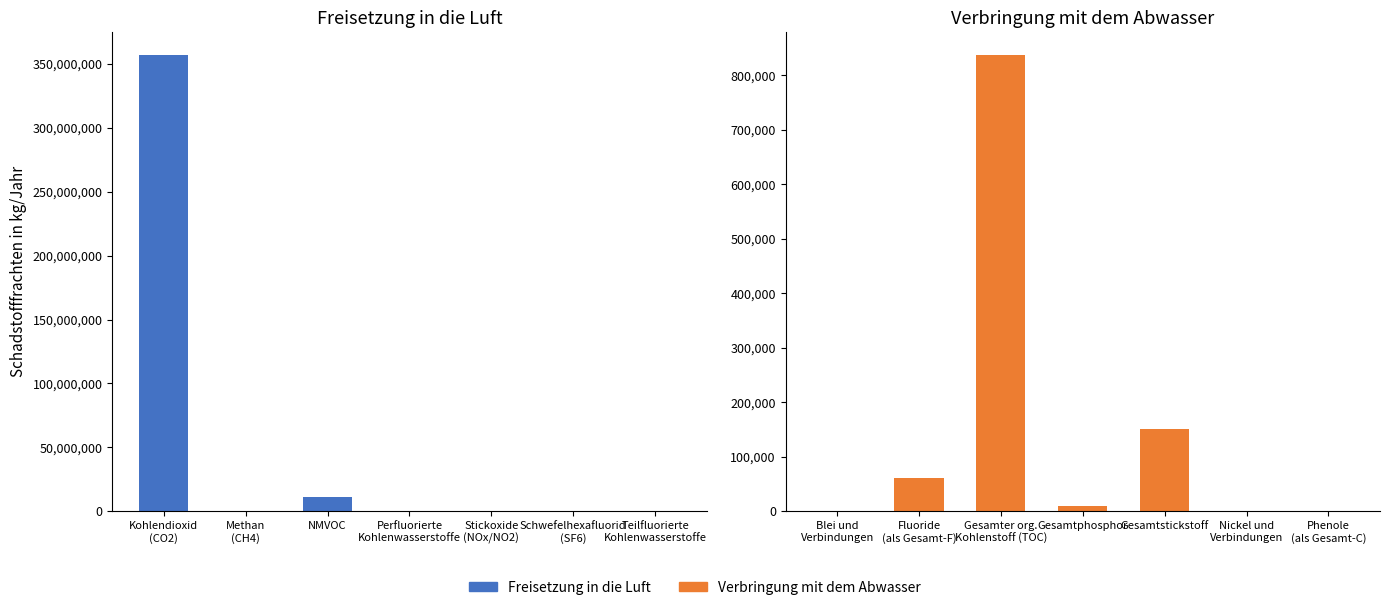

Rank the categories by Freisetzung in die Luft value from highest to lowest.

Kohlendioxid
(CO2), NMVOC, Stickoxide
(NOx/NO2), Methan
(CH4), Schwefelhexafluorid
(SF6), Perfluorierte
Kohlenwasserstoffe, Teilfluorierte
Kohlenwasserstoffe